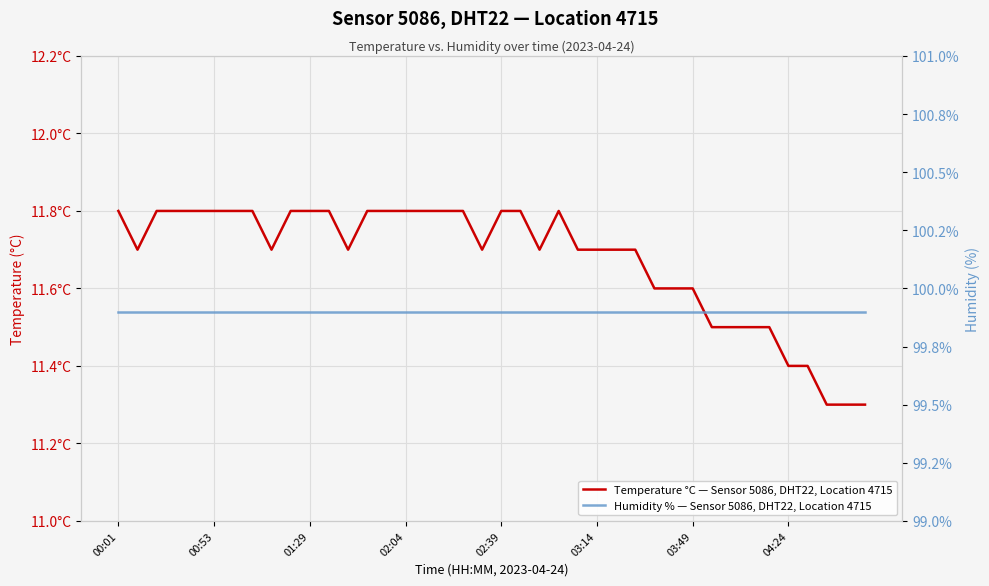

What is the value of the Temperature °C — Sensor 5086, DHT22, Location 4715 point at the 37th from the left?

11.4